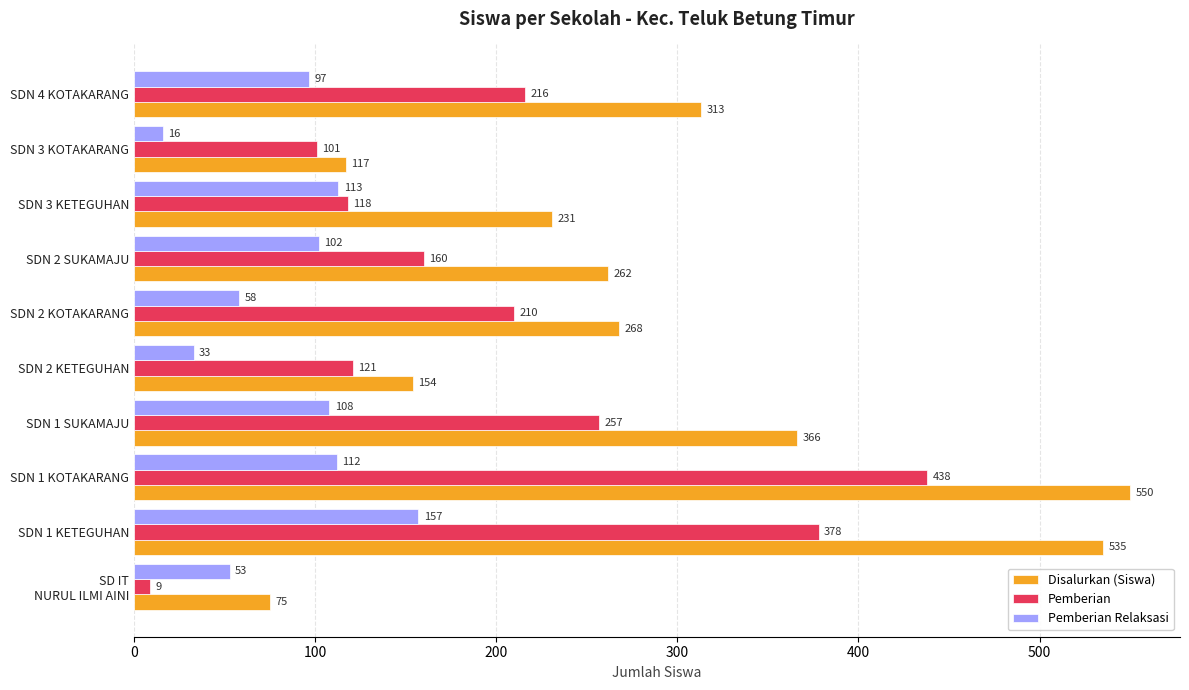

What is the difference between the highest and lowest values at SDN 2 KETEGUHAN?

121